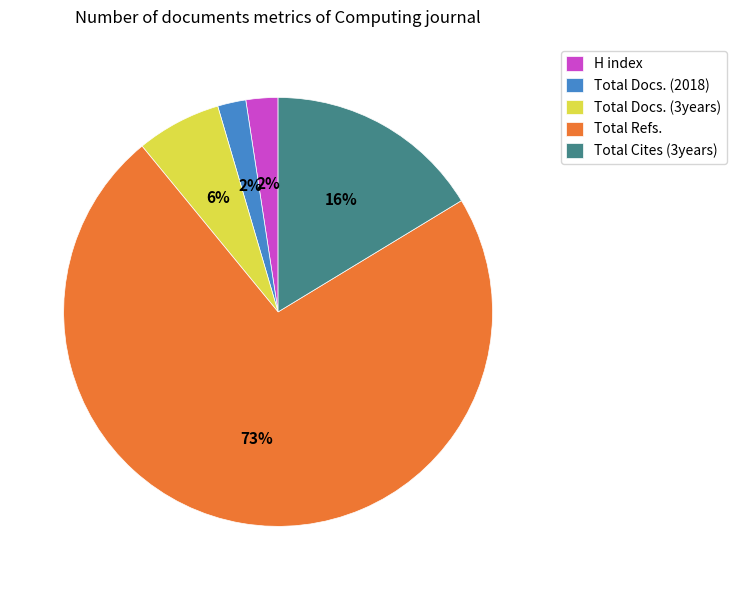

To the nearest percent, what percentage of the pie is Total Cites (3years)?

16%